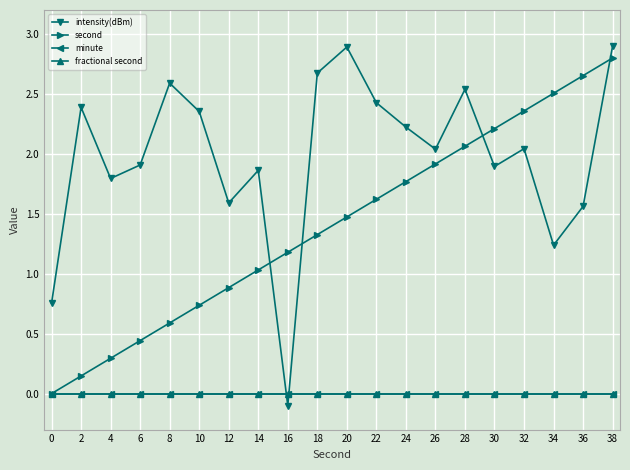

What is the total value across all series at 8?

3.2